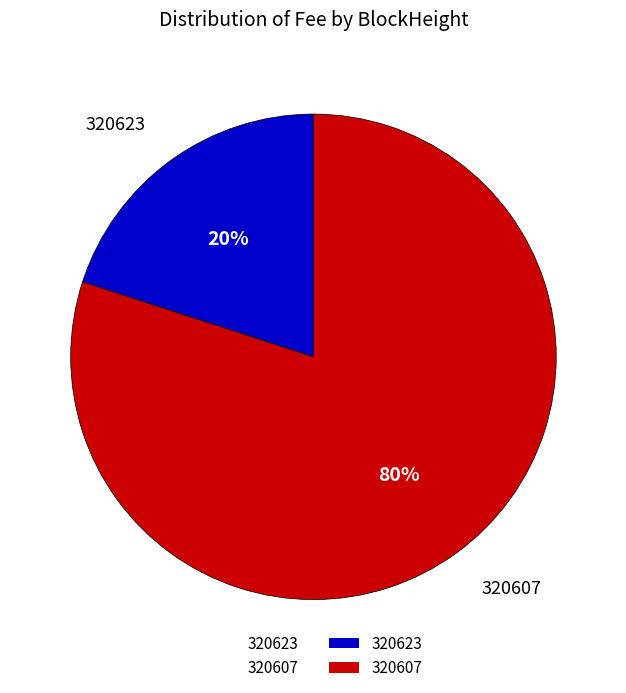

Does 320607 account for over 50% of the chart?

Yes